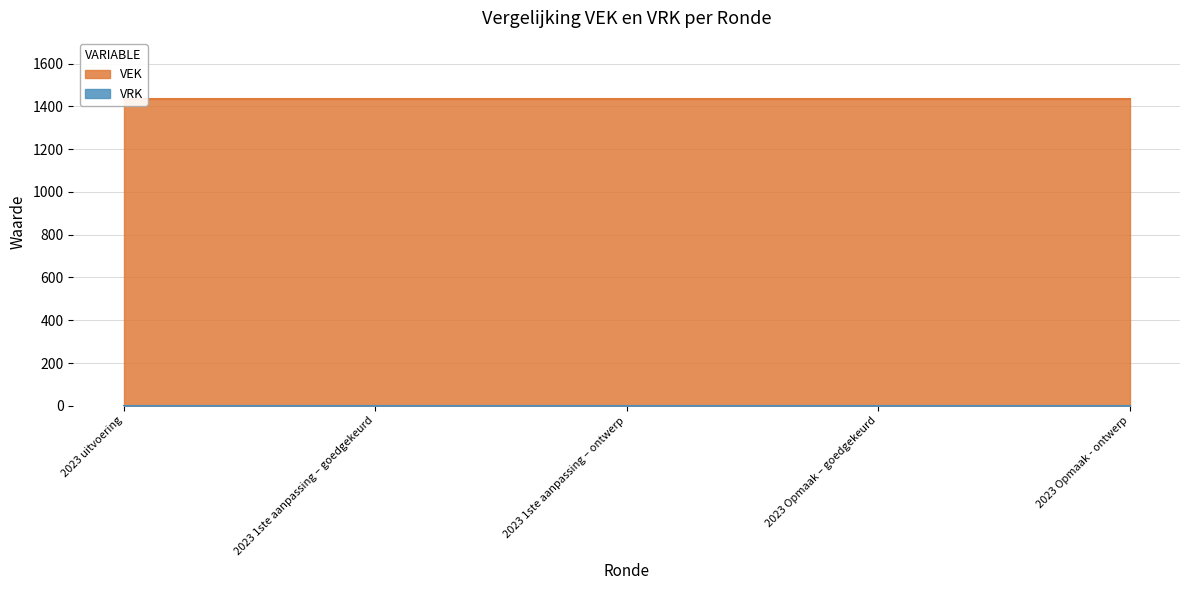

Is the value of VEK at 2023 1ste aanpassing – ontwerp greater than the value of VRK at 2023 uitvoering?

Yes